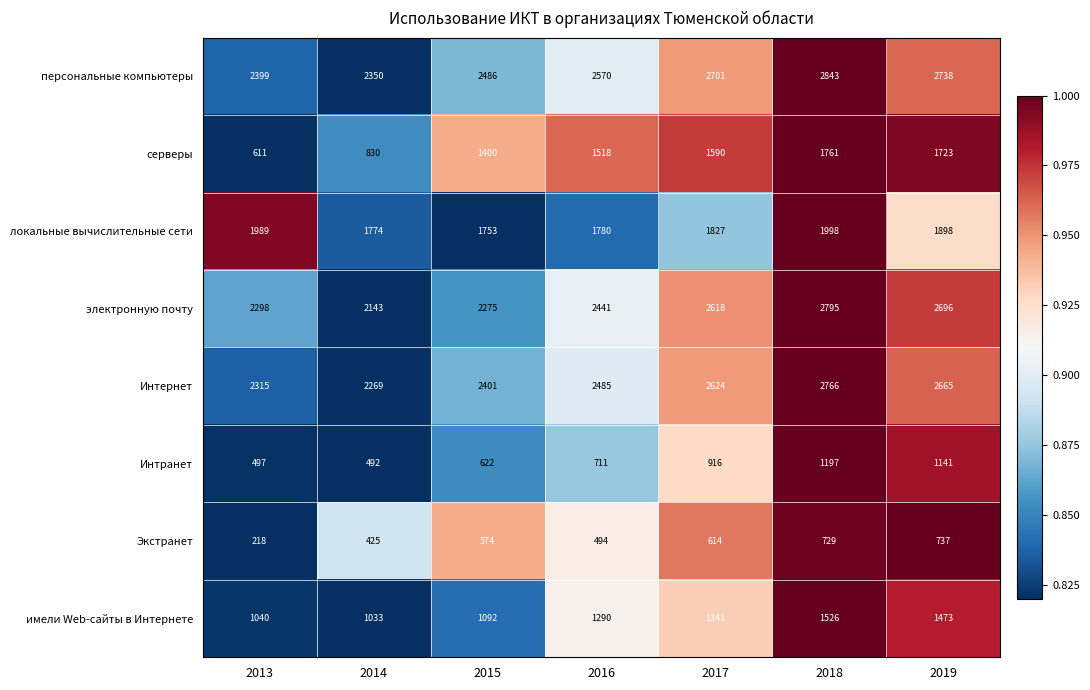

Rank the series by their maximum value, from lowest to highest.

Экстранет, Интранет, имели Web-сайты в Интернете, серверы, локальные вычислительные сети, Интернет, электронную почту, персональные компьютеры